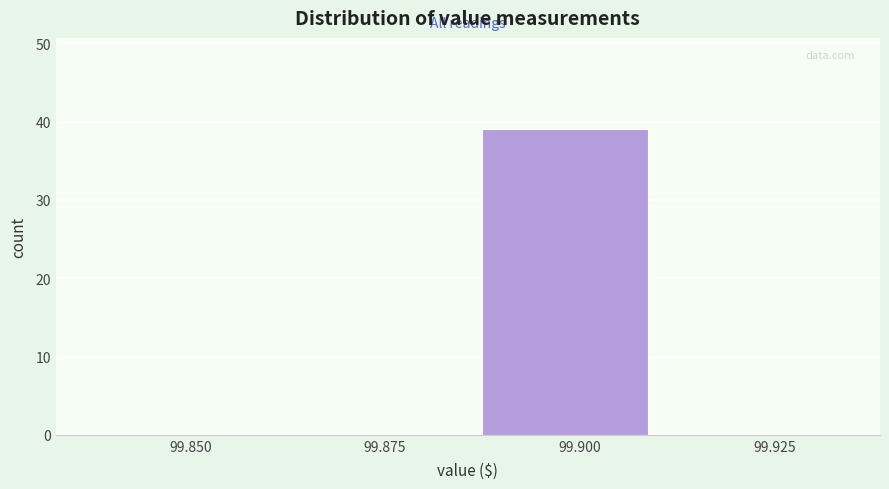

Reading left to right, transcribe all the data shown in this chart.

99.850=0	99.875=0	99.900=39	99.925=0